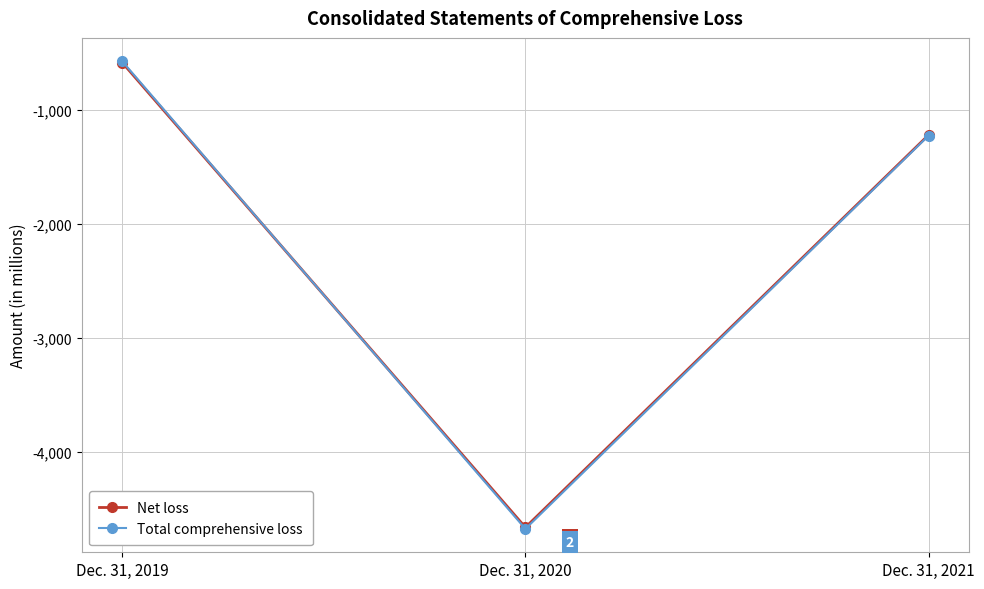

Which series has the widest spread of values?

Total comprehensive loss